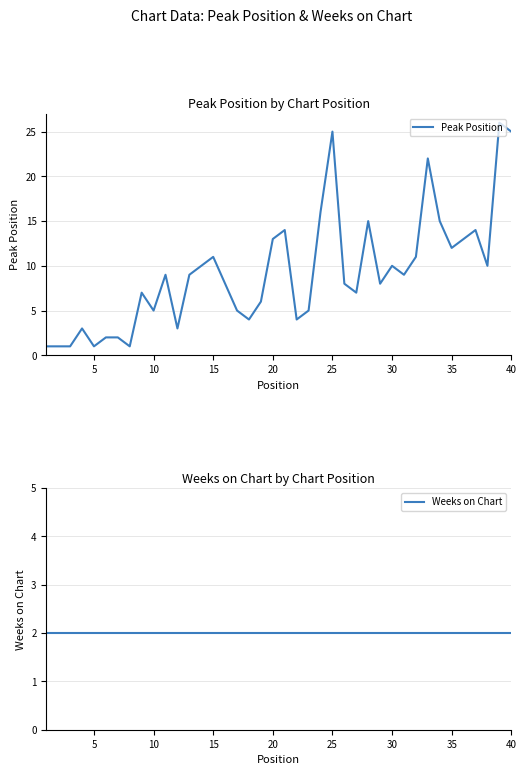

Which series has the largest total across all categories?

Peak Position